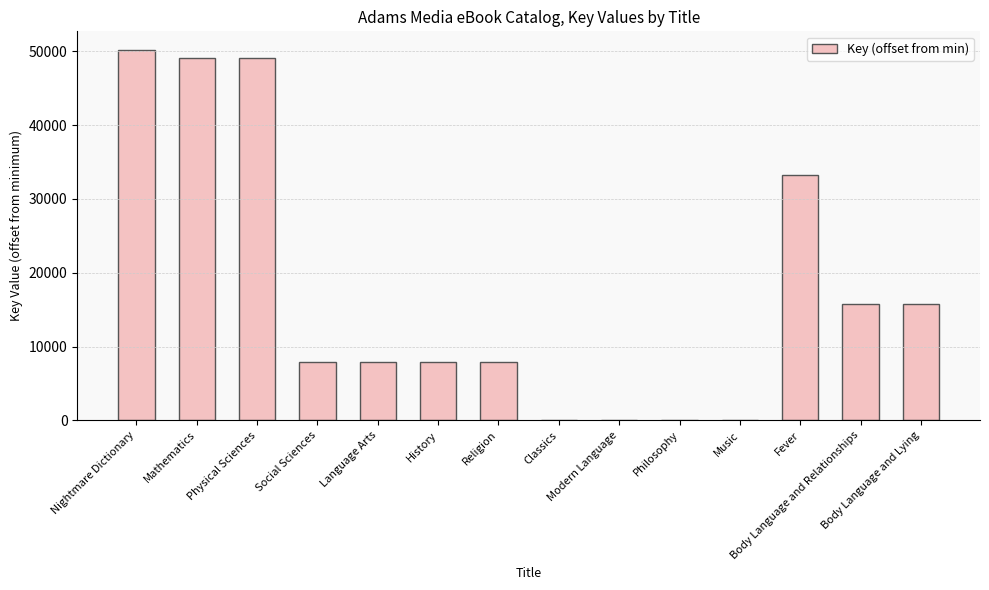

The chart shows a value of 10700 at Language Arts. True or false?

False